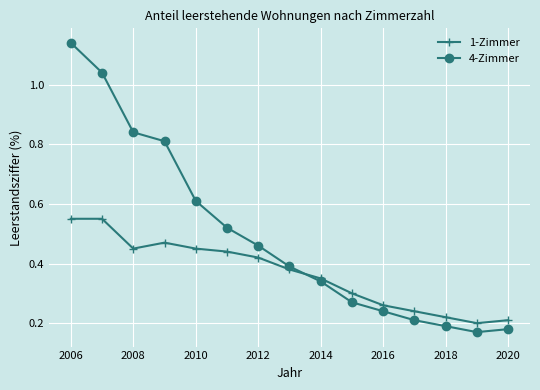

Count the number of data series in this chart.

2